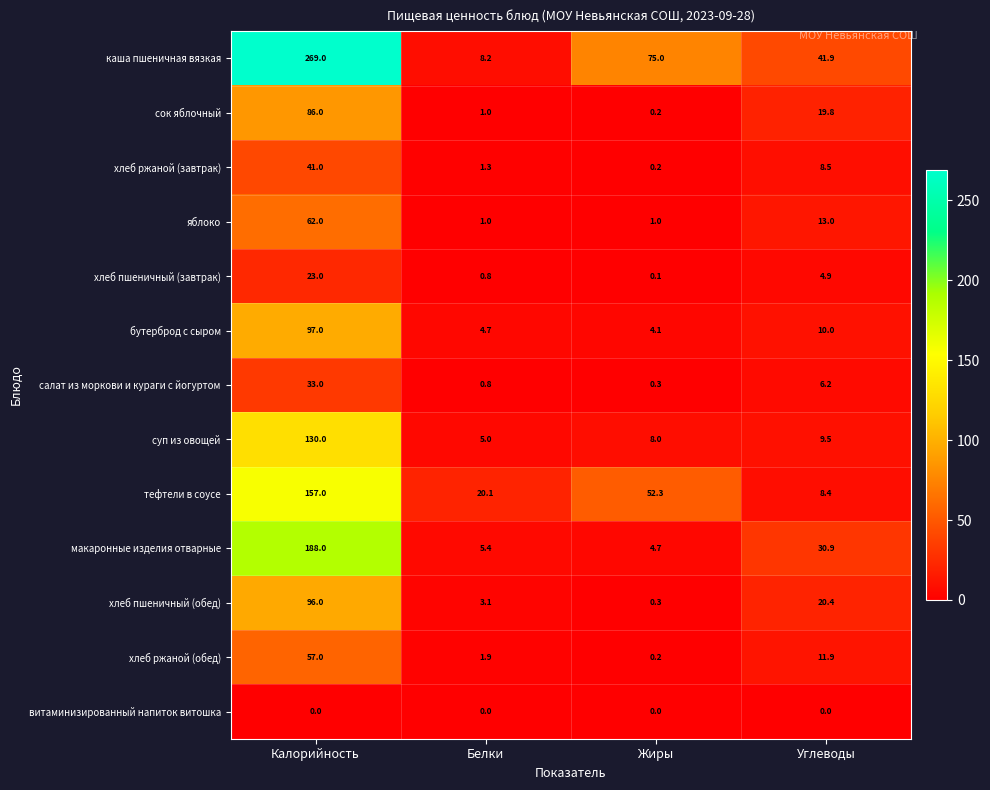

Which category has the lowest value in the бутерброд с сыром series?

Жиры